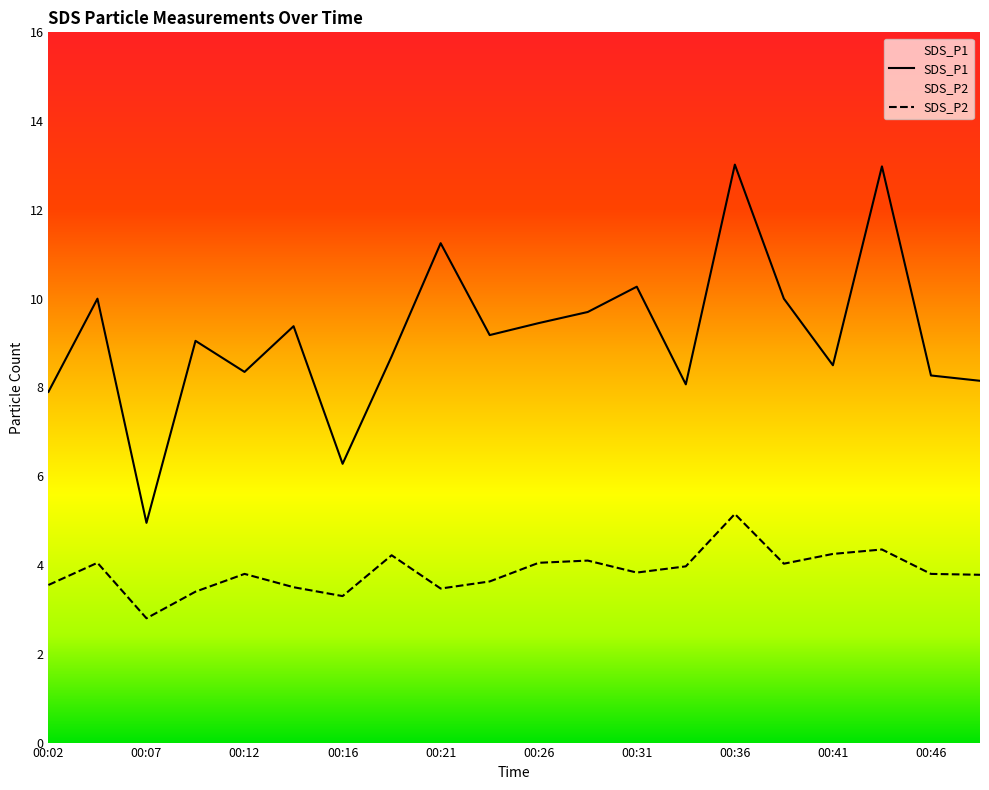

The SDS_P2 series shows 6.8 at 00:43. True or false?

False